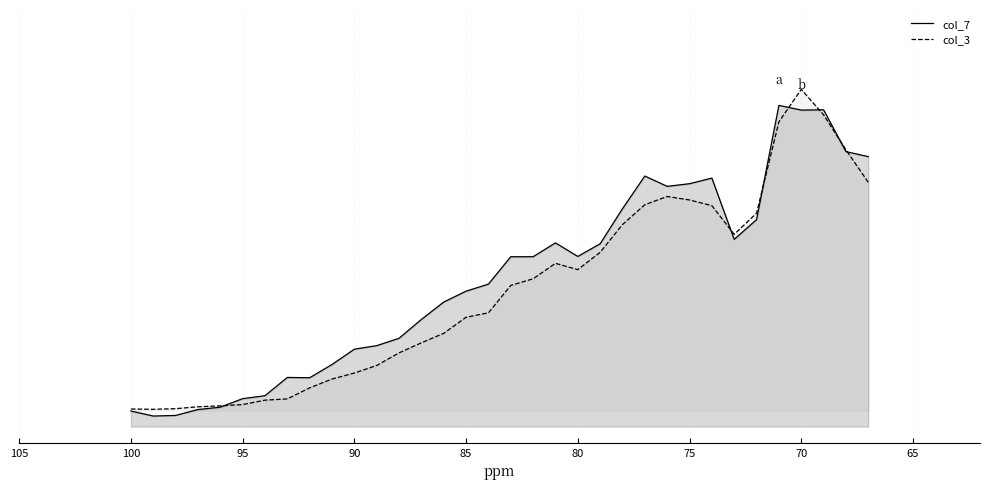

What is the total value across all series at 100?

0.3